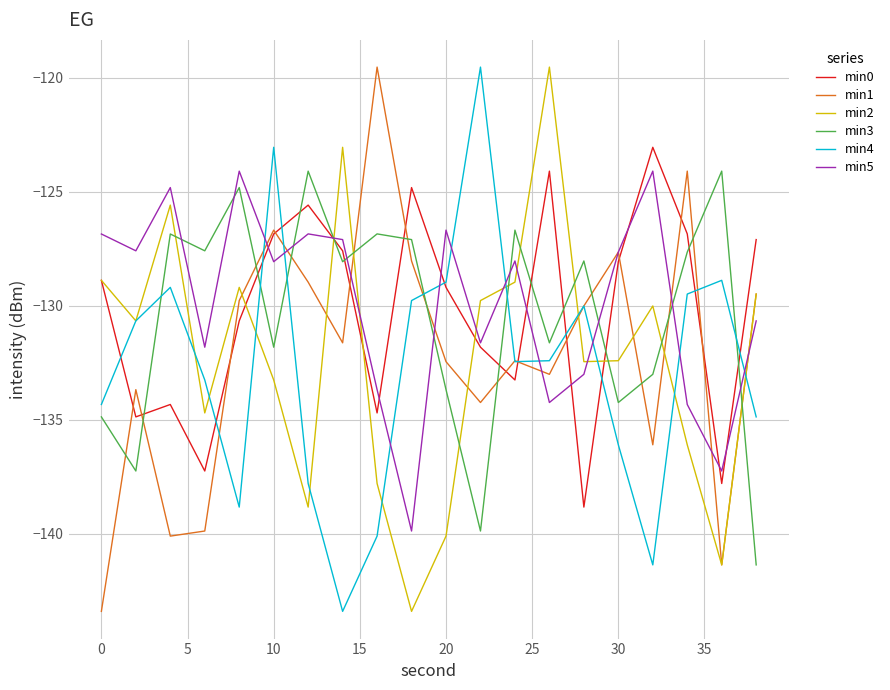

What is the average value of the min3 series?

-130.5